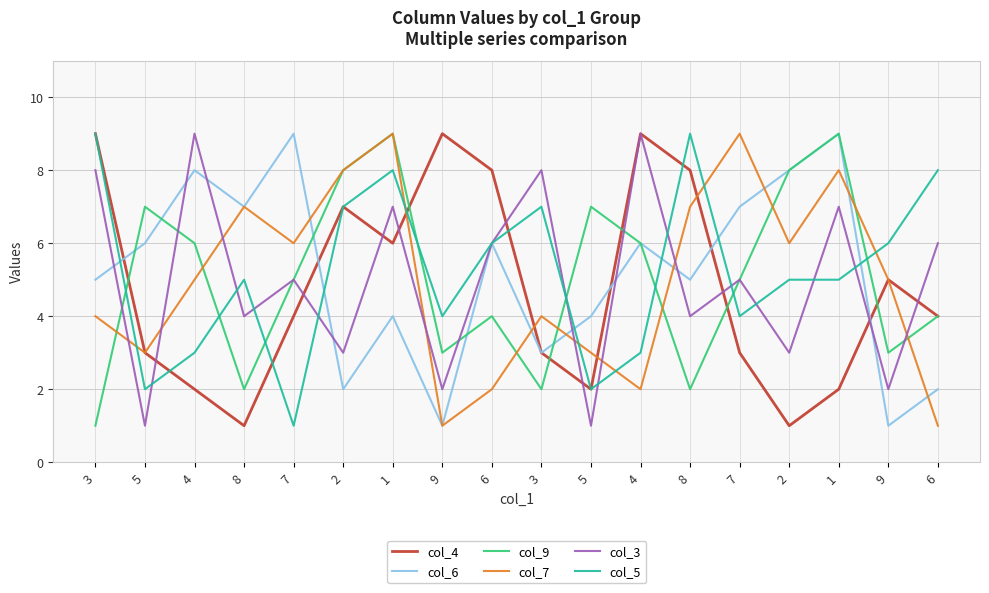

Which has a higher value, 6 or 1?

1